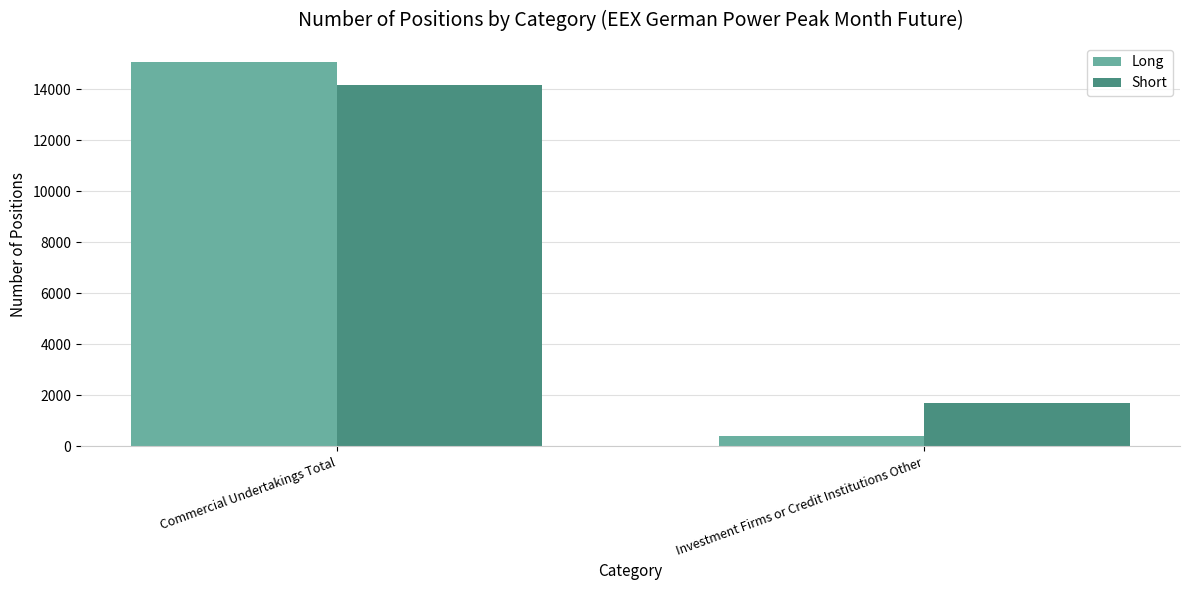

Which series changed the most between Commercial Undertakings Total and Investment Firms or Credit Institutions Other?

Long